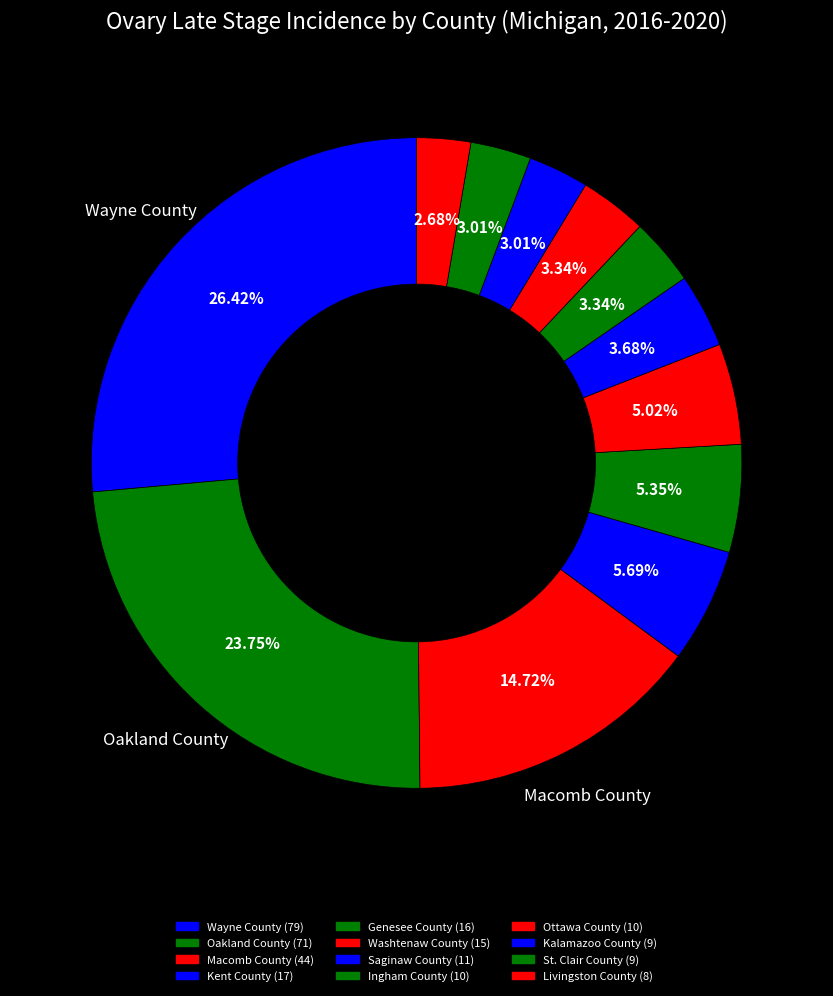

Combined, do Oakland County and Washtenaw County account for over 50%?

No